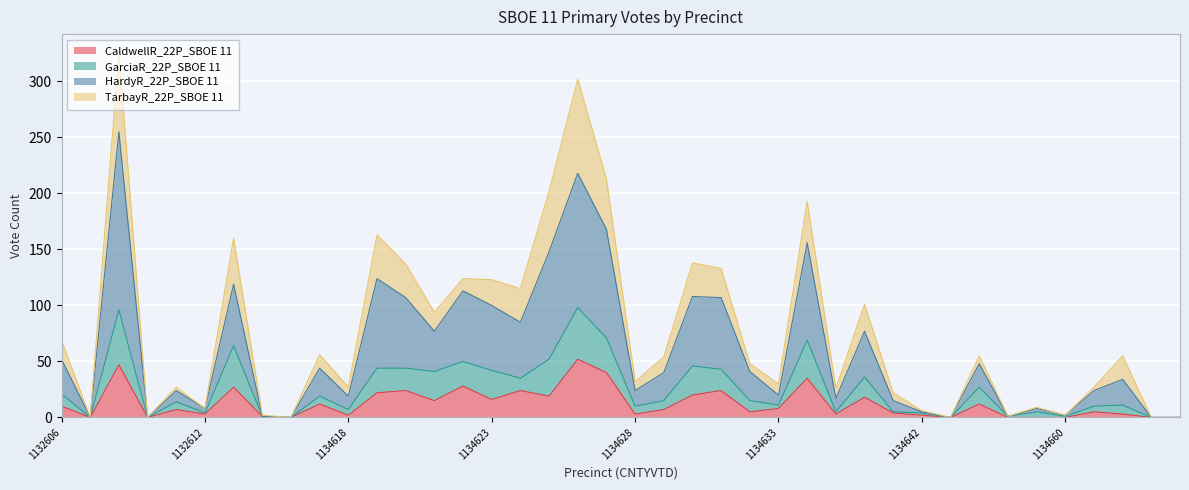

What is the approximate value of CaldwellR_22P_SBOE 11 at 1134641, to the nearest 5?

5